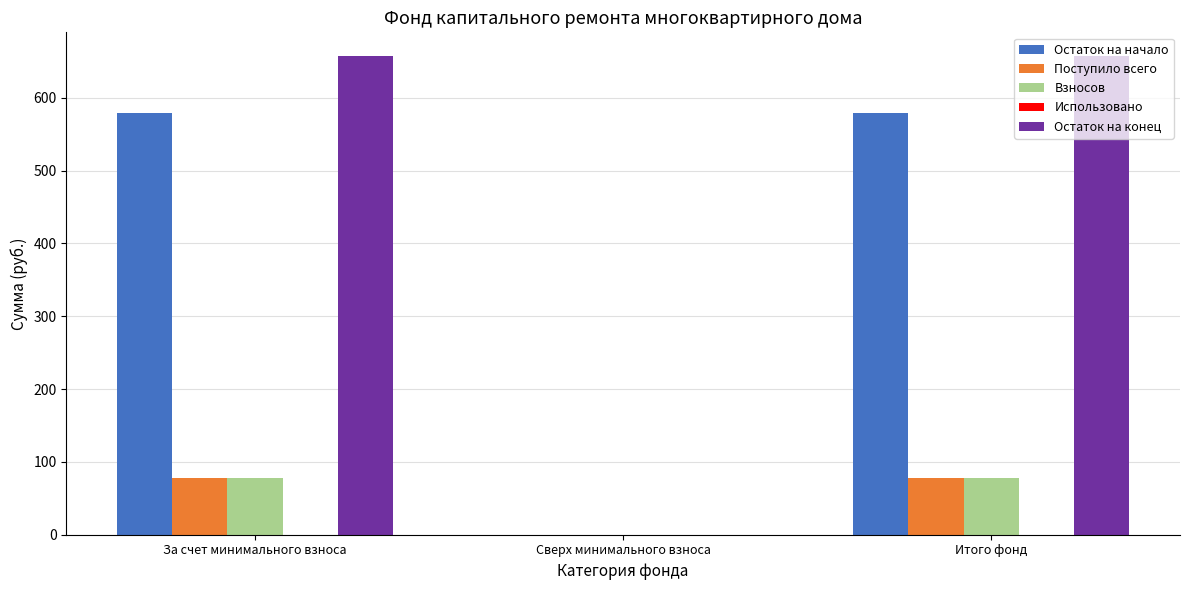

What is the sum of all Остаток на конец values?

1314.2